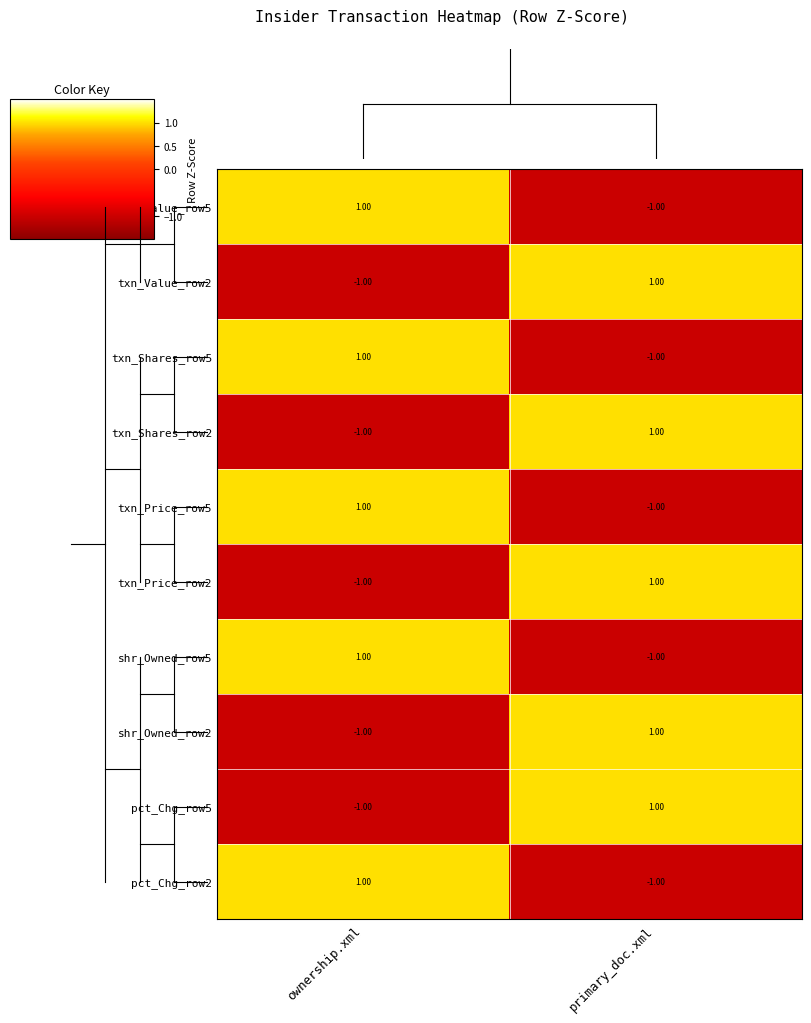

List the labels in order of txn_Shares_row5 value, largest first.

ownership.xml, primary_doc.xml